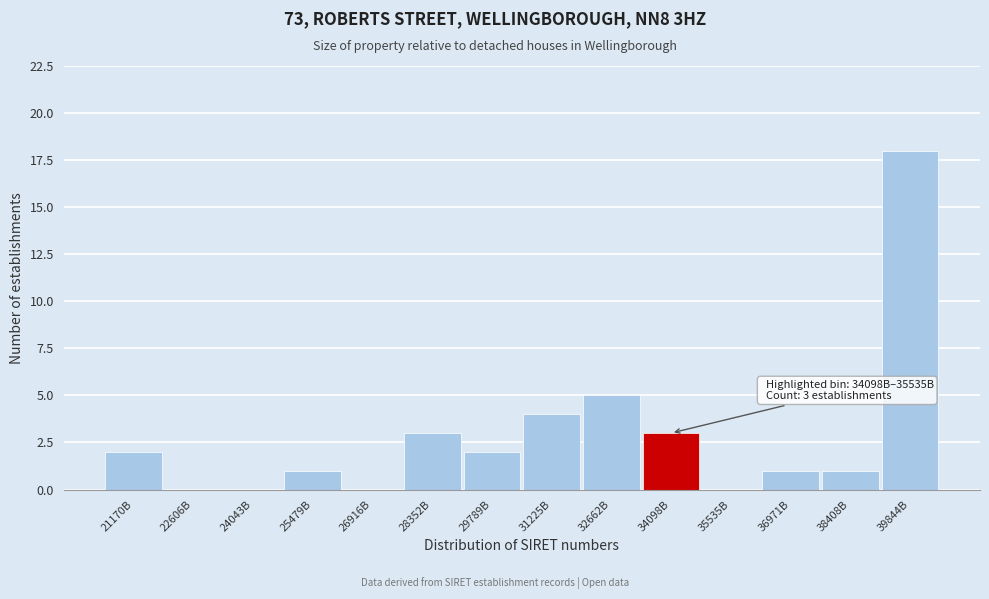

Reading left to right, what are all the values shown in this chart?

21170B=2	22606B=0	24043B=0	25479B=1	26916B=0	28352B=3	29789B=2	31225B=4	32662B=5	34098B=3	35535B=0	36971B=1	38408B=1	39844B=18